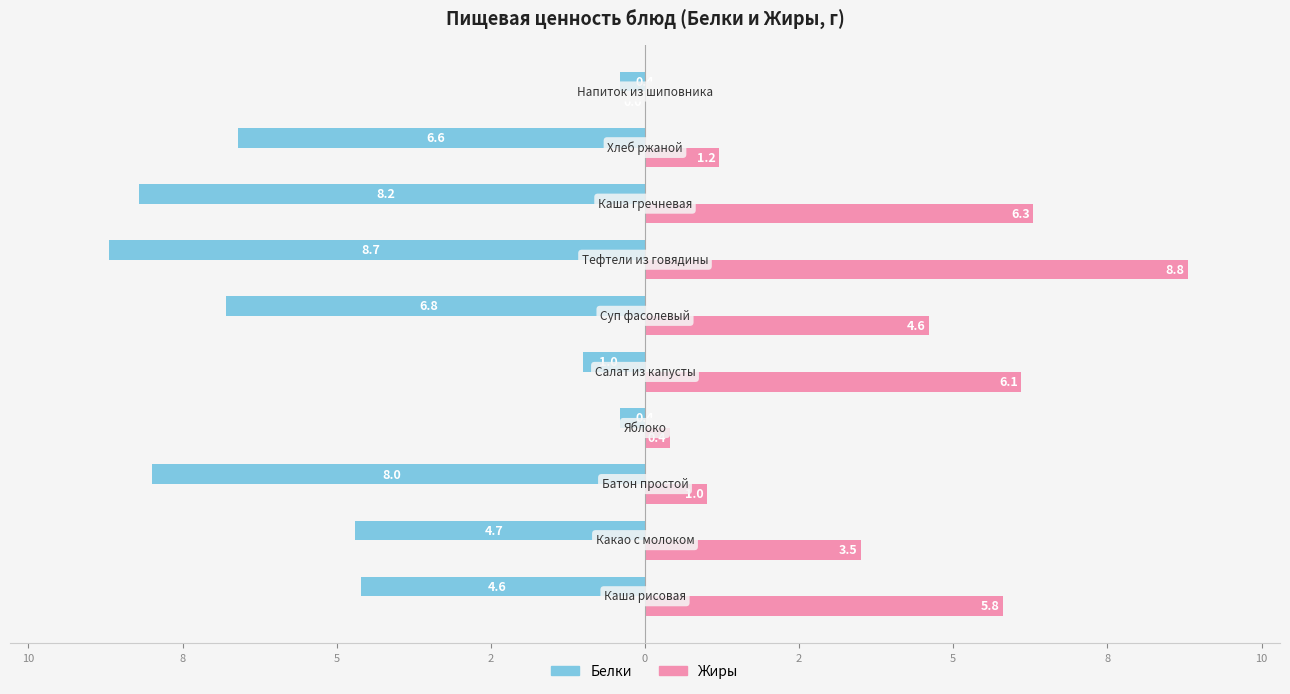

What is the difference between the second highest and minimum values in the Жиры series?

6.3